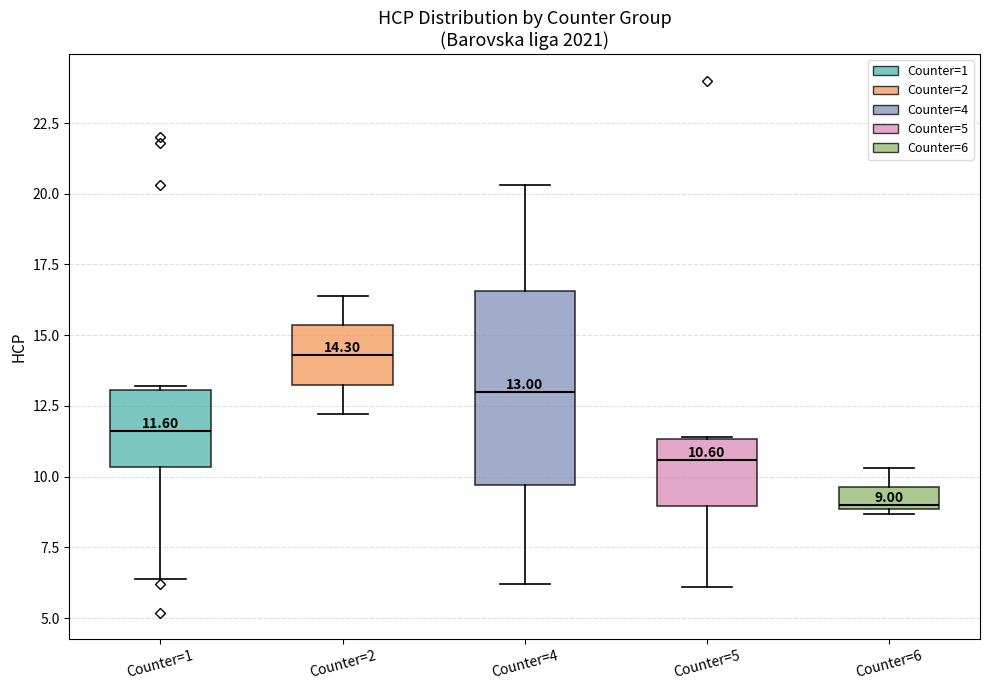

Which box is the tallest, from its lower edge to its upper edge?

Counter=4